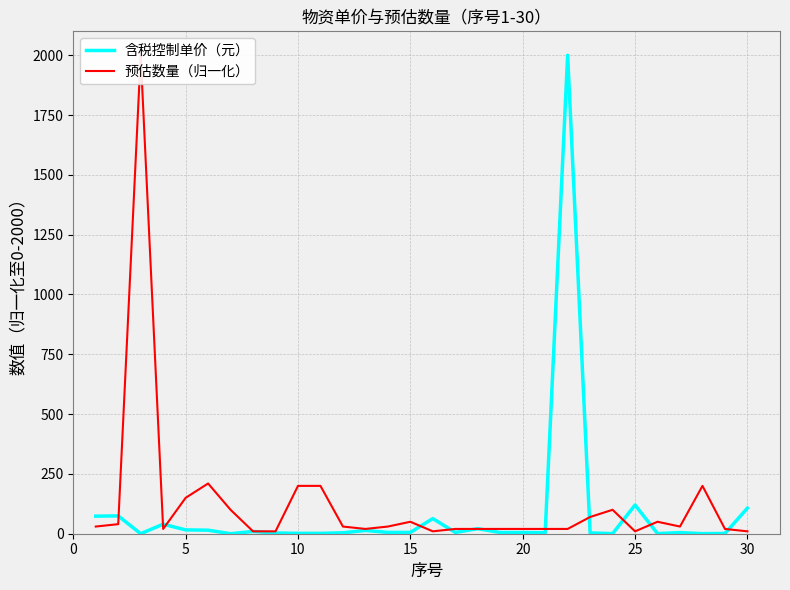

How many lines are shown in the chart?

2